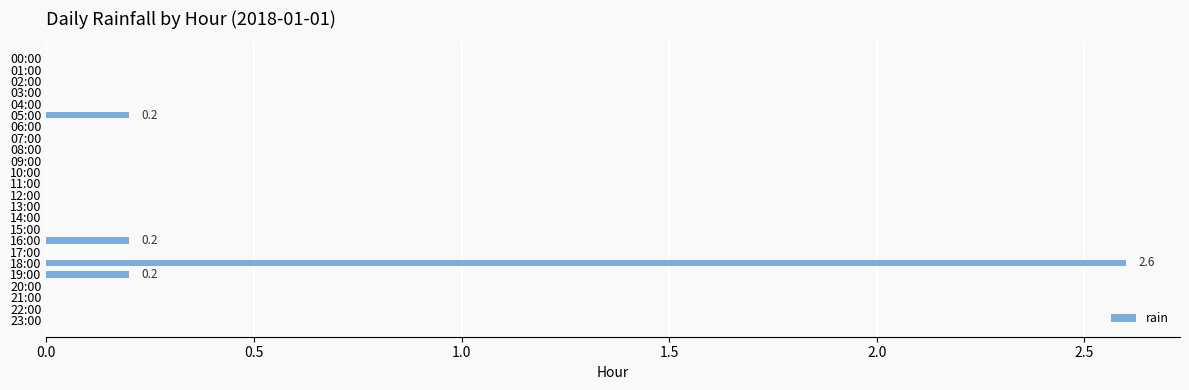

Which label corresponds to the largest value in the chart?

18:00